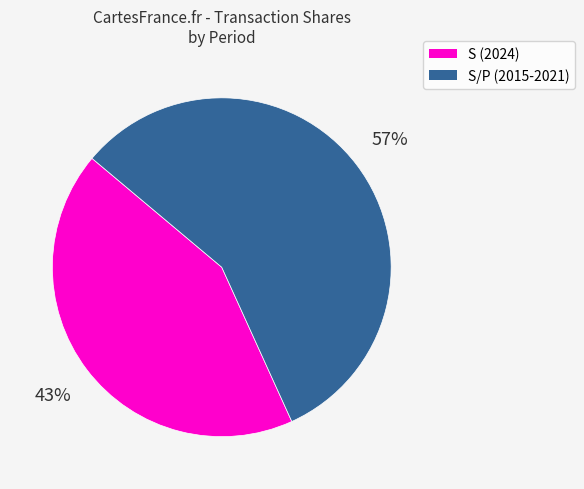

To the nearest percent, what is the average slice percentage?

50%